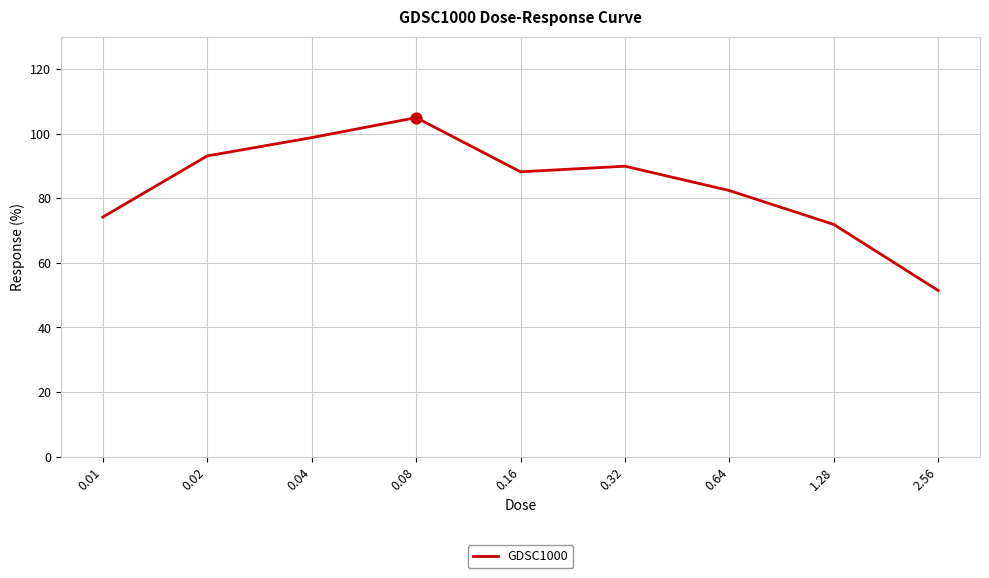

Approximately how many times larger is the value at 0.02 compared to 2.56?

1.8